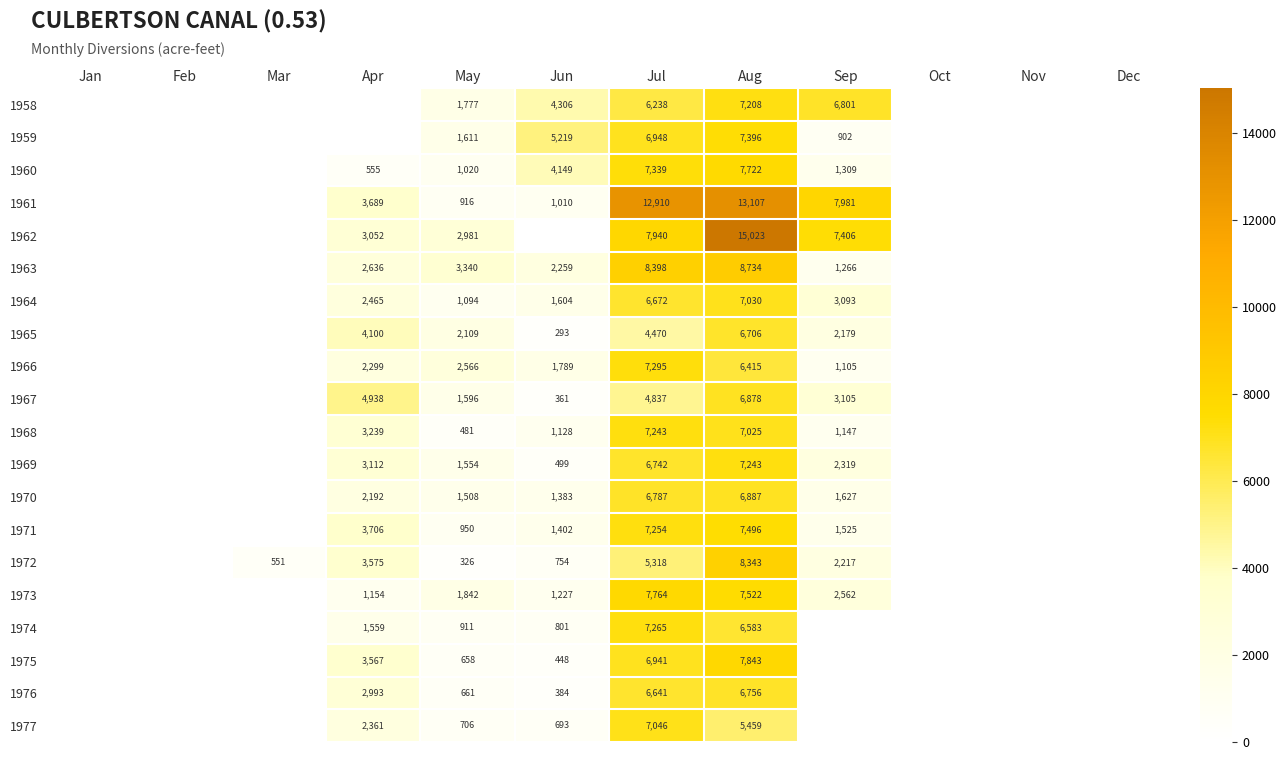

The value of 1967 at Apr is 4938. True or false?

True